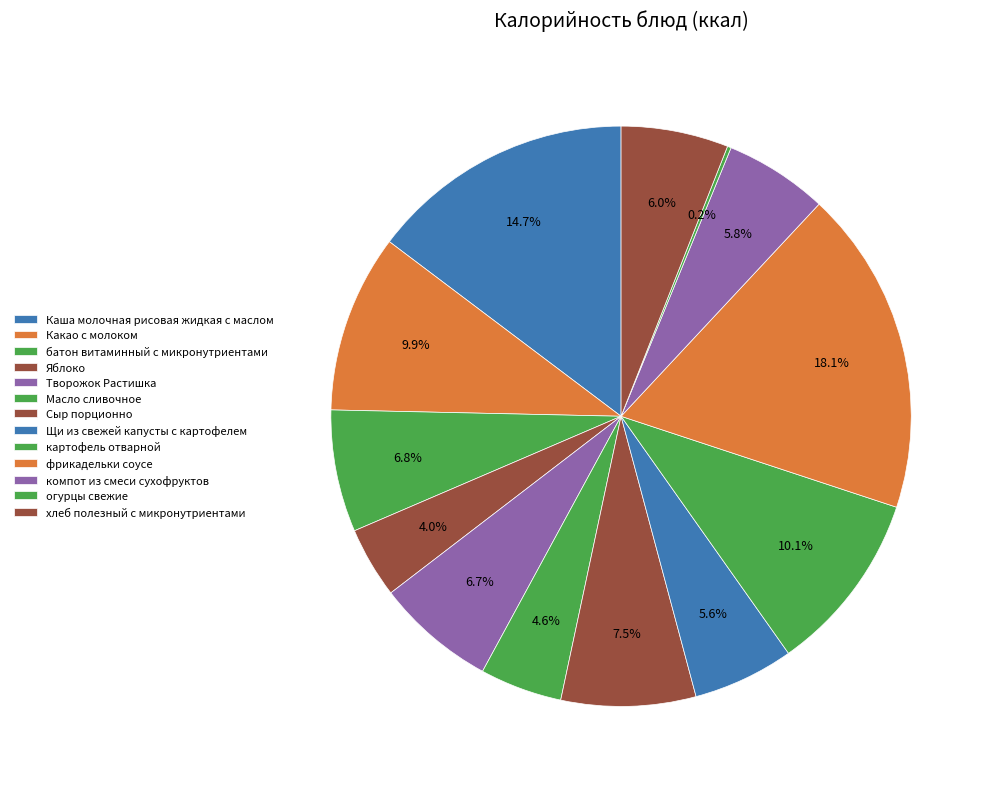

To the nearest percent, what is the difference between the largest and smallest slice percentages?

18%